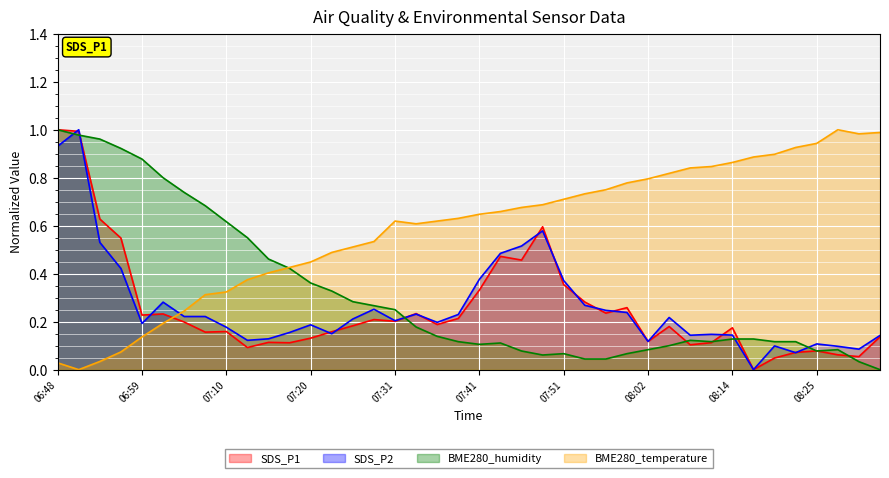

At which category is the sum across all series the highest?

06:51